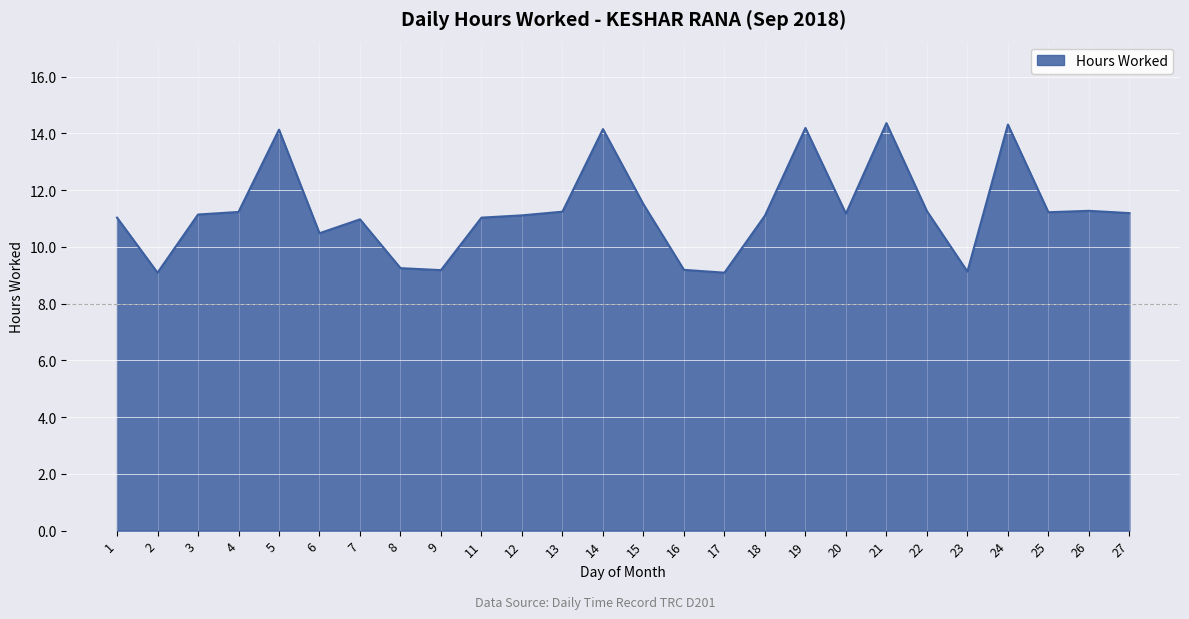

What is the smallest value displayed?

9.1